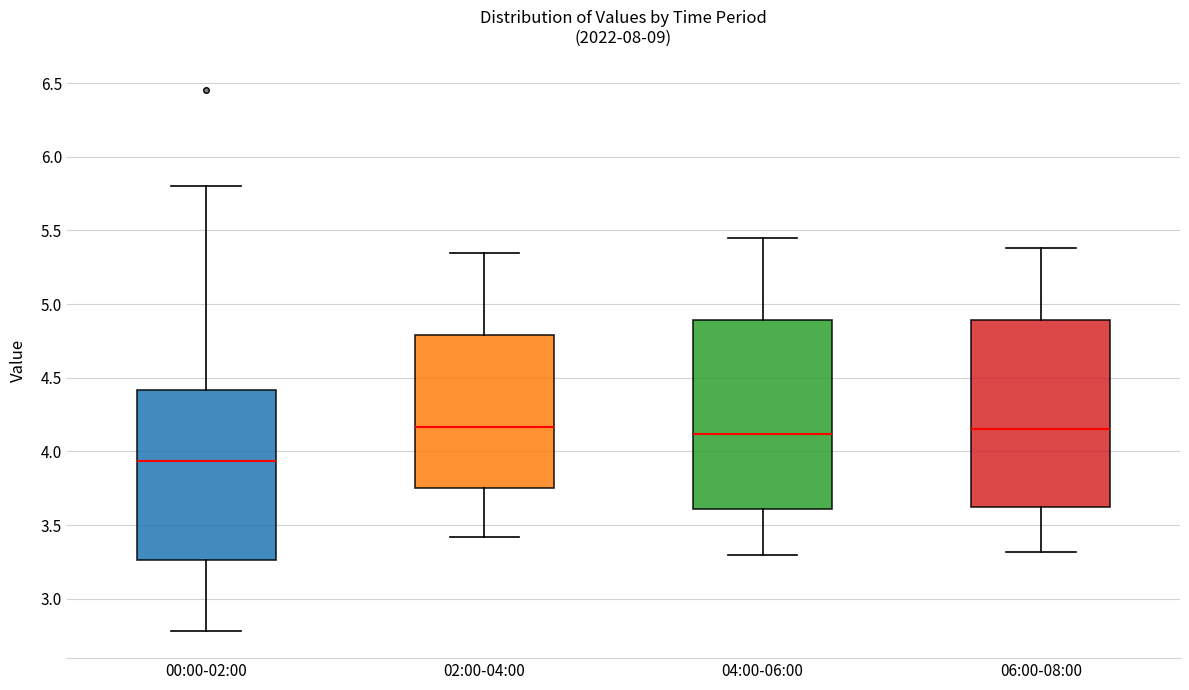

Reading left to right, transcribe this box plot: for each box, give where its median line is, the range the box spans, and where its two whiskers end, as read against the y-axis. The values are not printed on the chart, so give them approximately, as read against the axis.

00:00-02:00: median 3.95, box 3.25 to 4.40, whiskers 2.80 to 5.80
02:00-04:00: median 4.15, box 3.75 to 4.80, whiskers 3.40 to 5.35
04:00-06:00: median 4.10, box 3.60 to 4.90, whiskers 3.30 to 5.45
06:00-08:00: median 4.15, box 3.60 to 4.90, whiskers 3.30 to 5.40